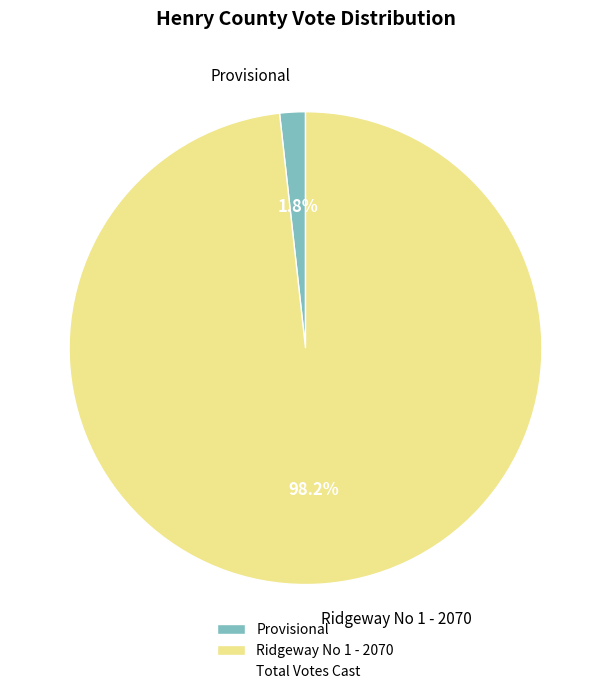

To the nearest percent, what is the difference between the Ridgeway No 1 - 2070 and Provisional slice percentages?

96%